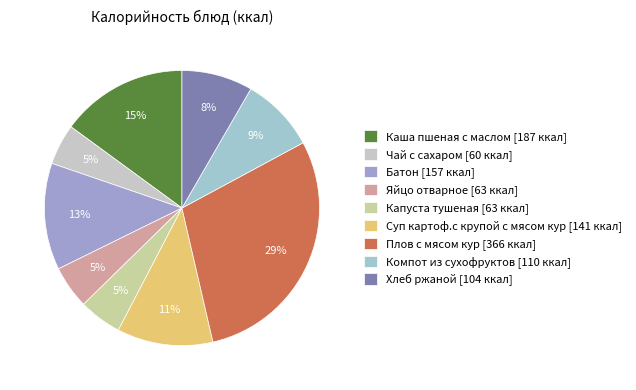

How many segments does this pie chart have?

9